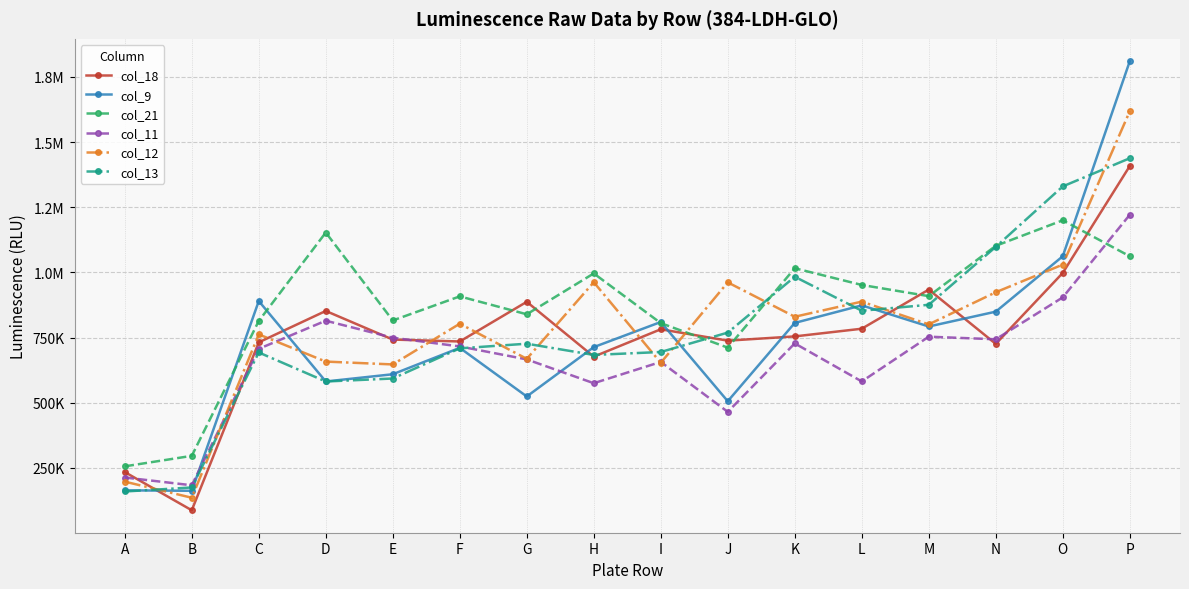

The col_13 series shows 683452 at H. True or false?

True